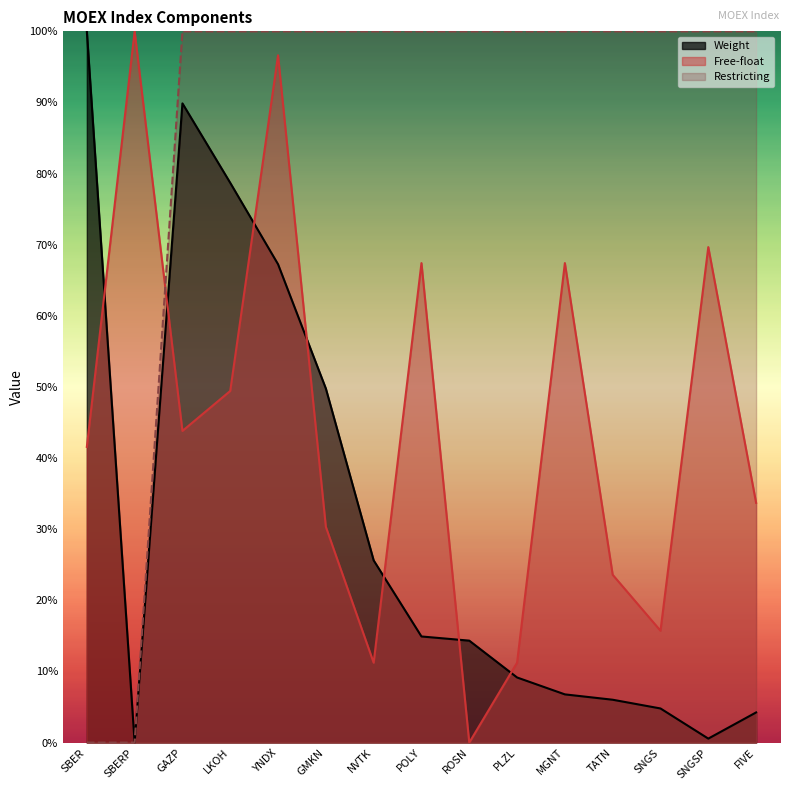

List the series in order of their peak value, lowest first.

Weight, Free-float, Restricting